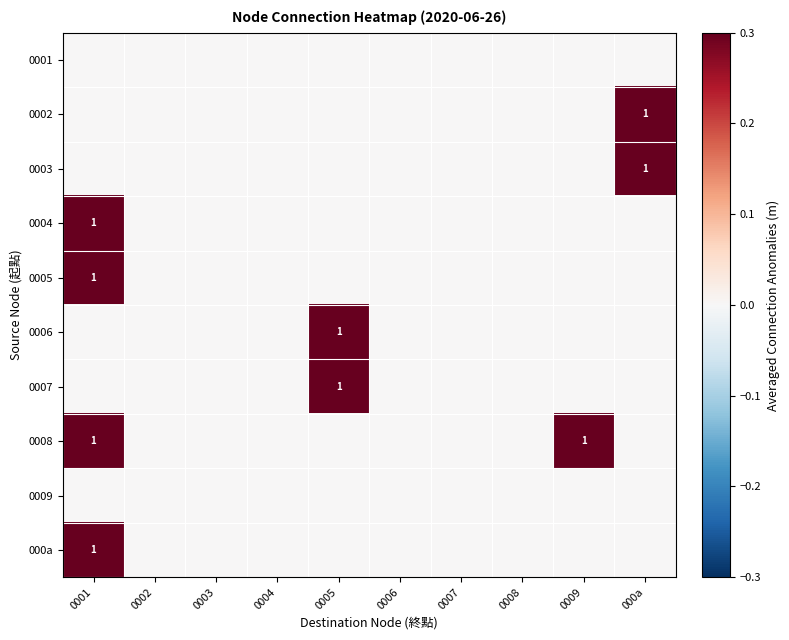

What is the maximum value for 0008?

0.3